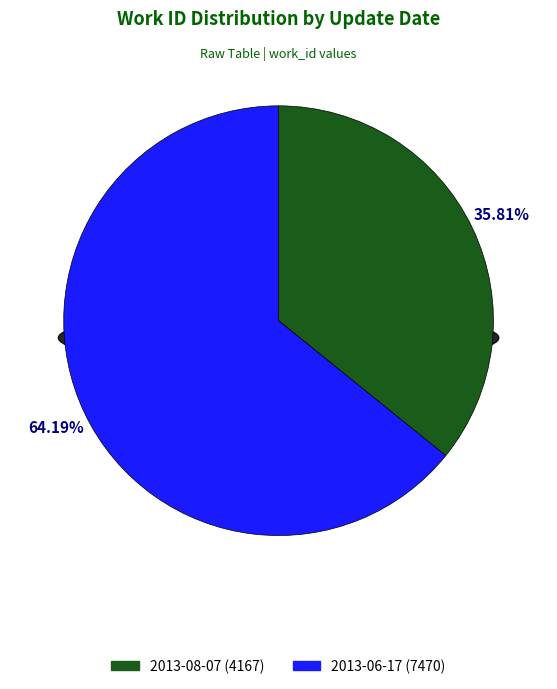

Do 2013-06-17 and 2013-08-07 together represent more than half of the pie?

Yes